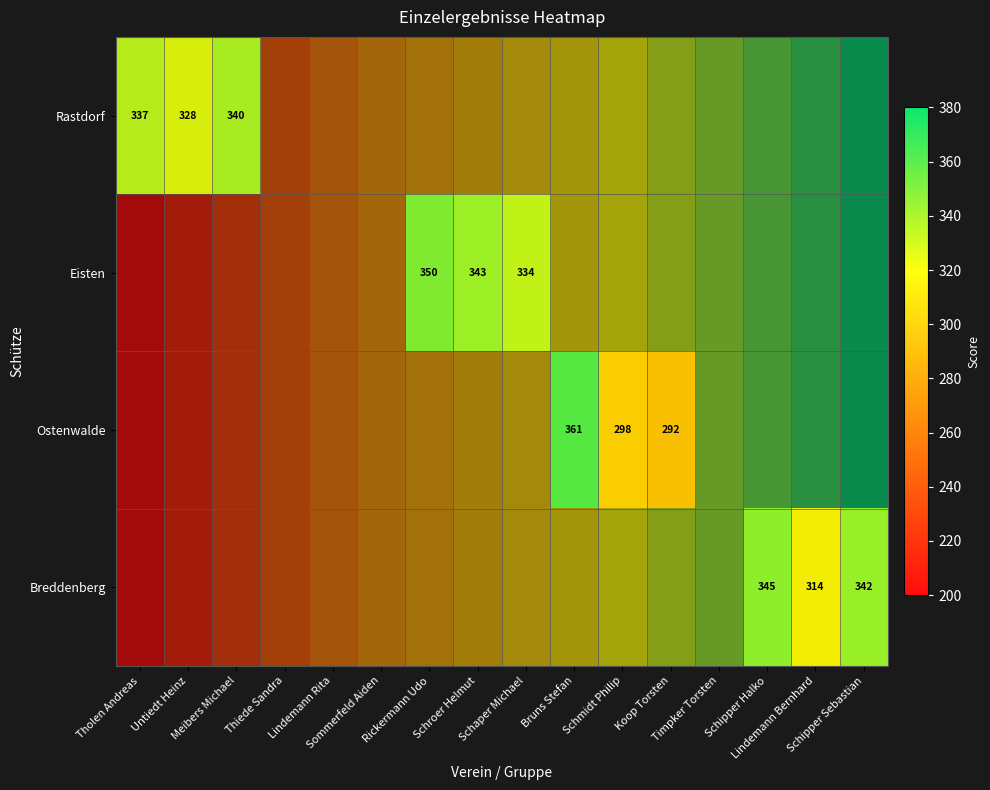

Which label corresponds to the smallest value in the chart?

Koop Torsten